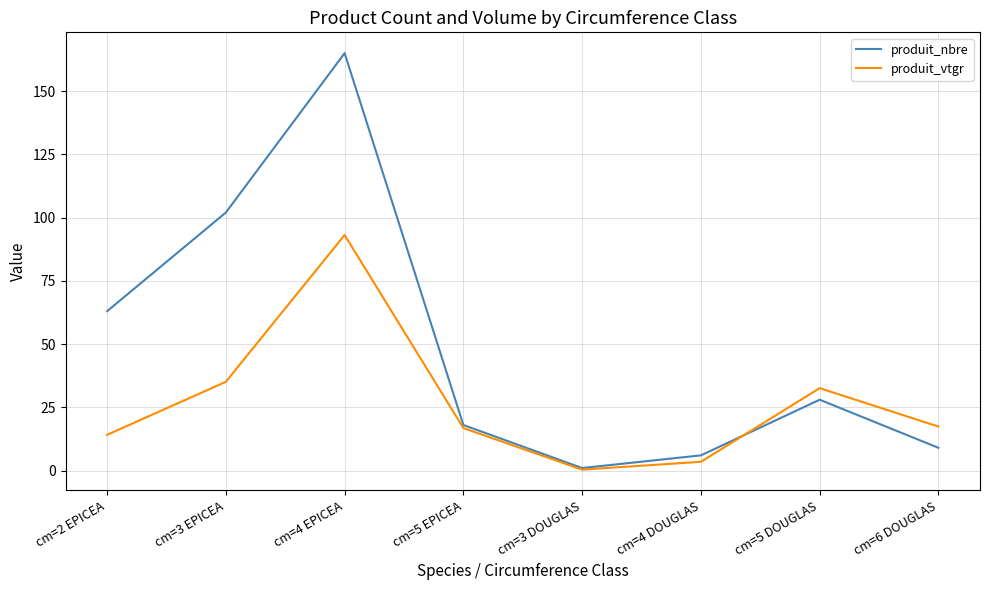

What is the smallest value displayed?

0.4